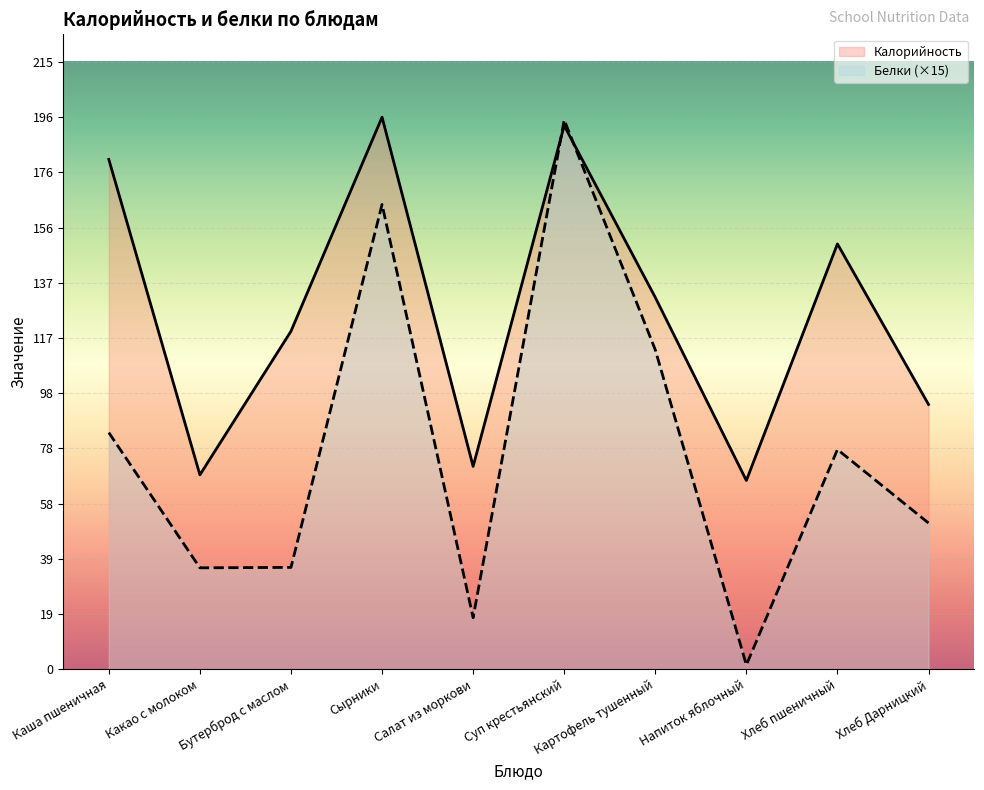

Which series has the largest range (max minus min)?

Белки (×15)